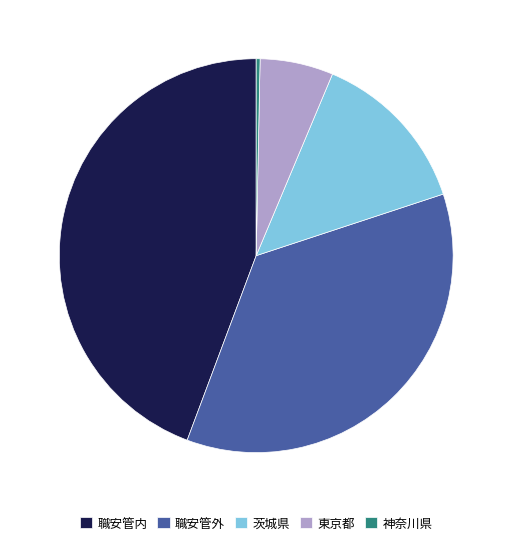

How many slices are in this pie chart?

5